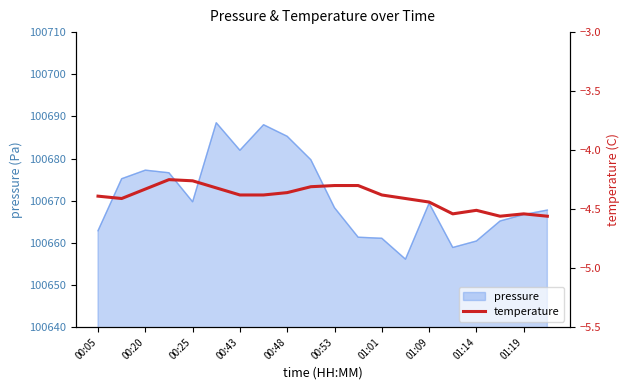

The value at 15 is -4.5. True or false?

True